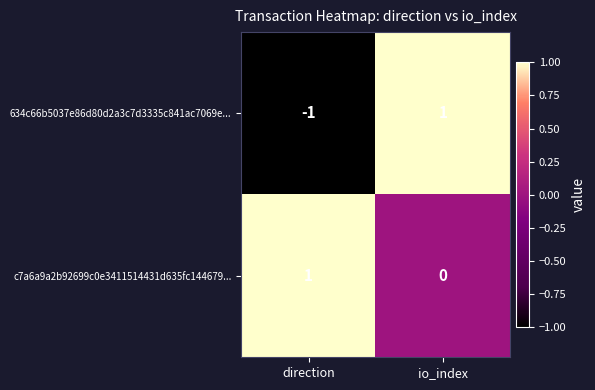

The c7a6a9a2b92699c0e3411514431d635fc144679... series shows 0 at io_index. True or false?

True